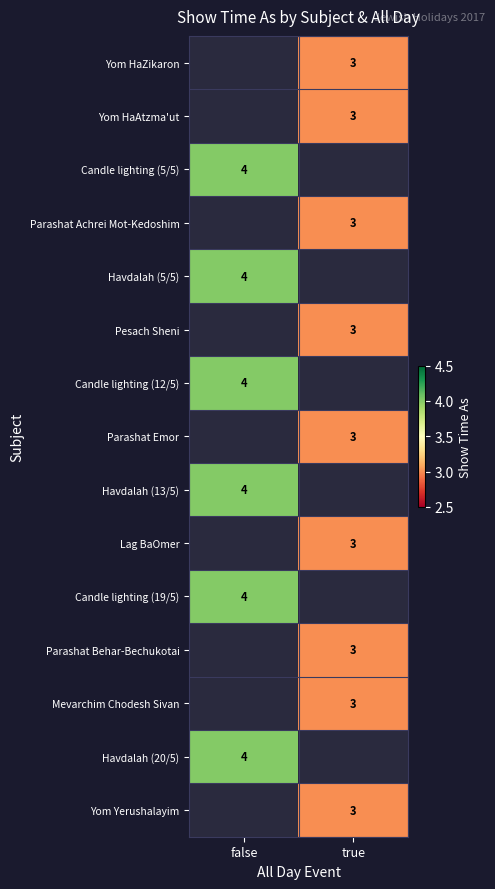

The value of Parashat Achrei Mot-Kedoshim at true is 3. True or false?

True